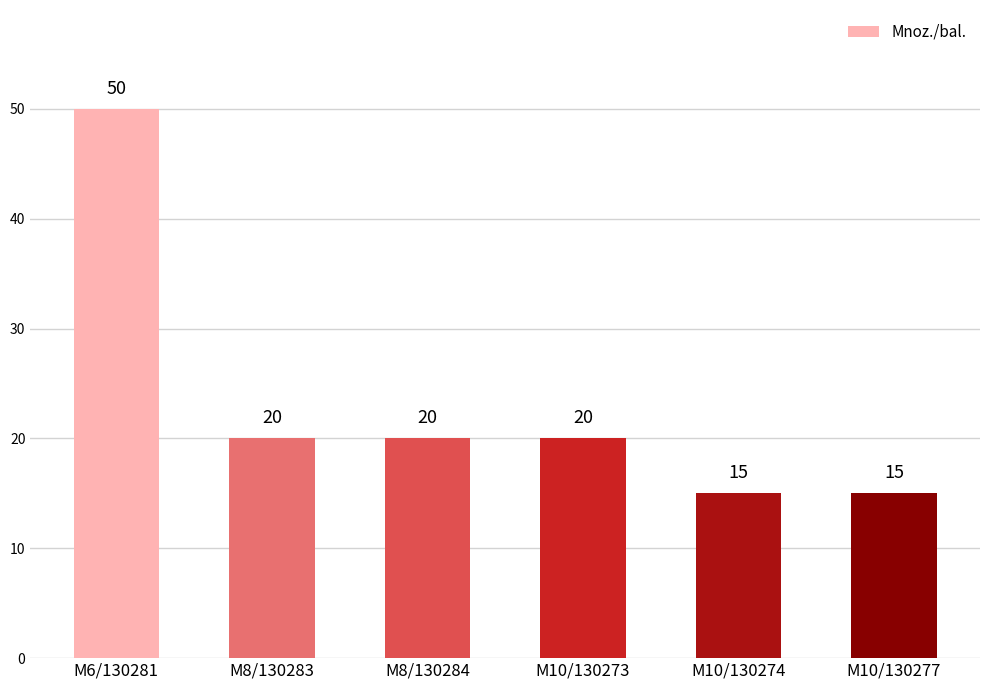

Which category has the highest value across all series?

M6/130281